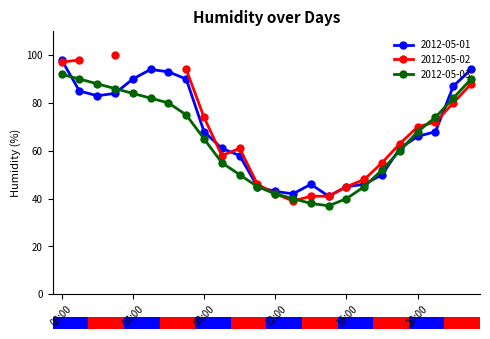

The 2012-05-01 series shows 23 at 12:00. True or false?

False